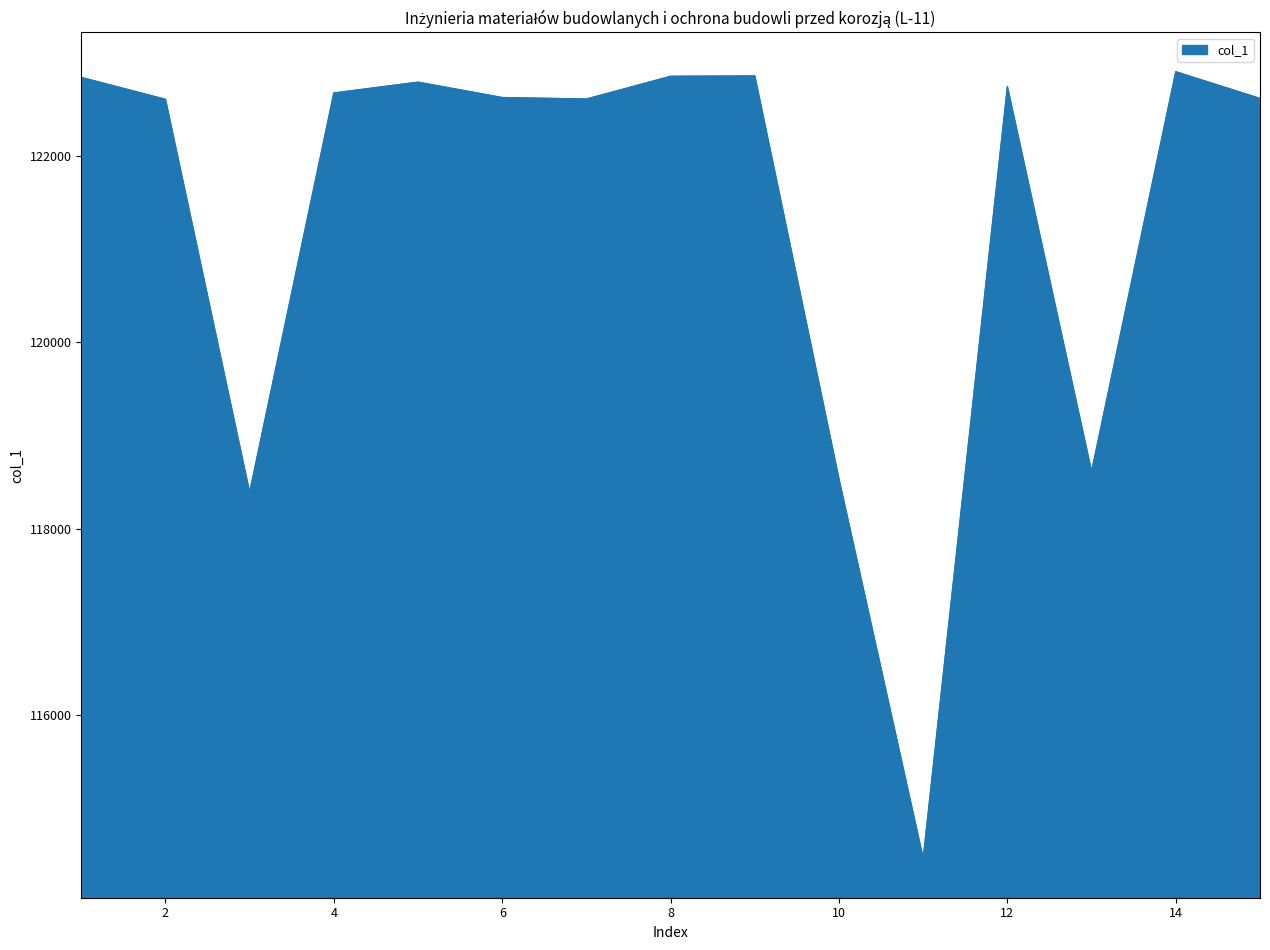

How many interior local peaks (higher than both neighbors) does the data have?

4